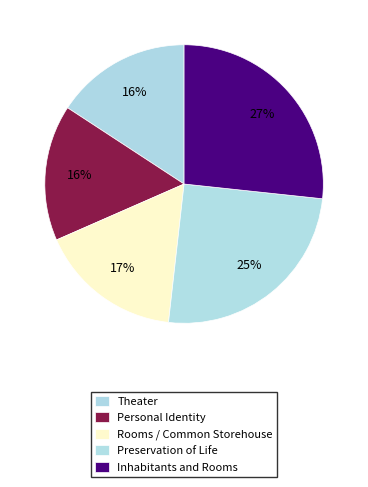

Count the number of slices in the pie.

5